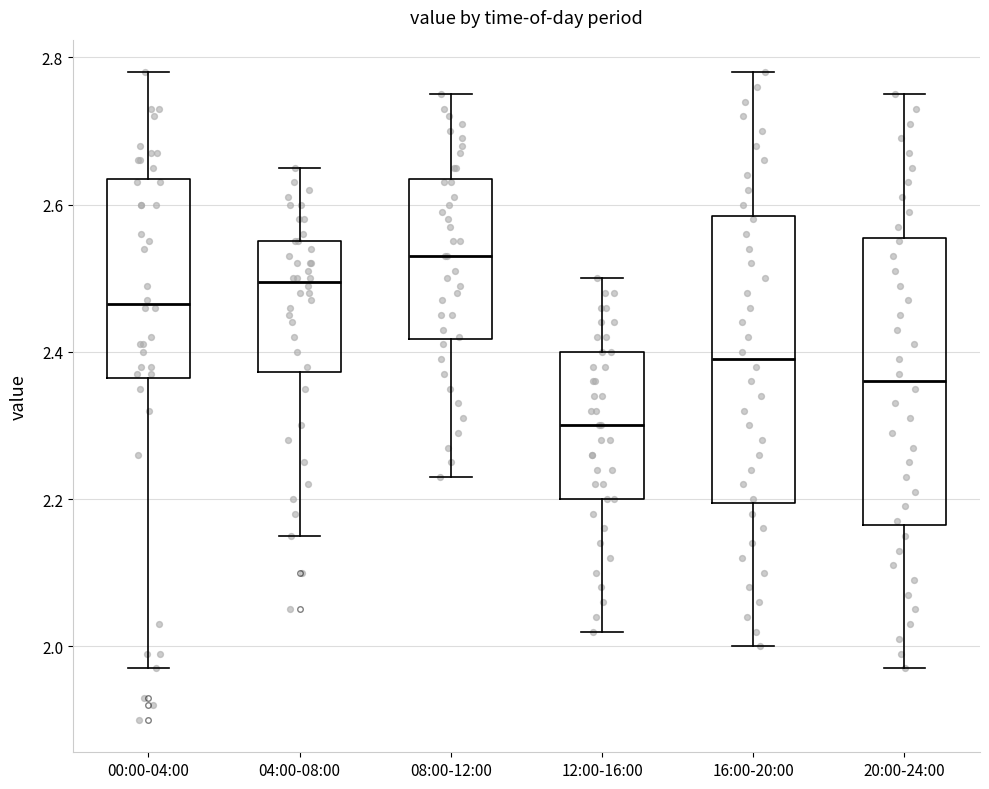

Where does the median line of the box for 12:00-16:00 sit on the y-axis? The values are not printed on the chart, so give them approximately, as read against the axis.

2.30